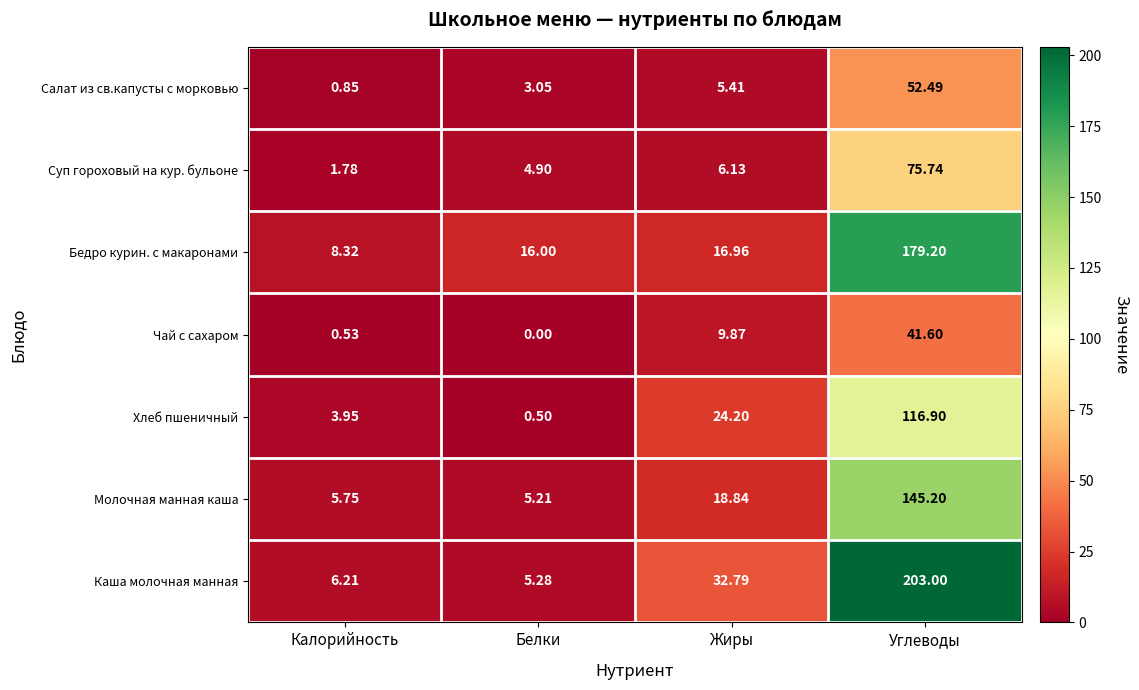

Which category has the highest value across all series?

Углеводы